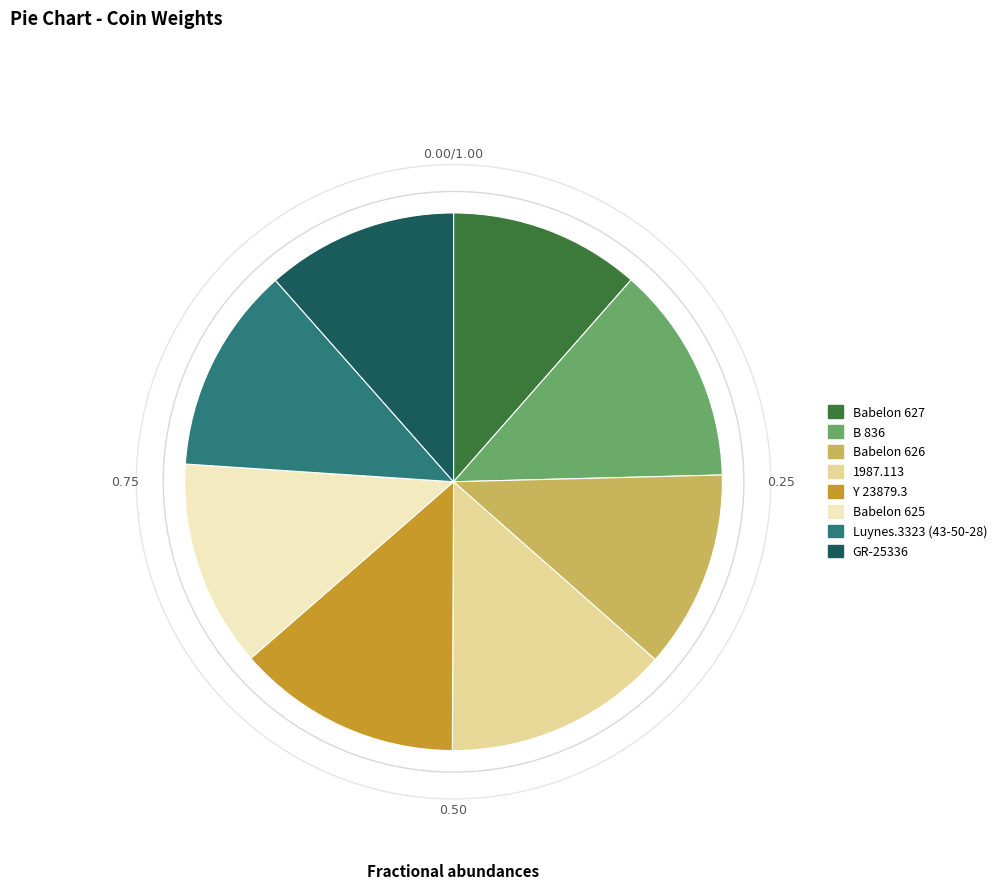

How many segments does this pie chart have?

8